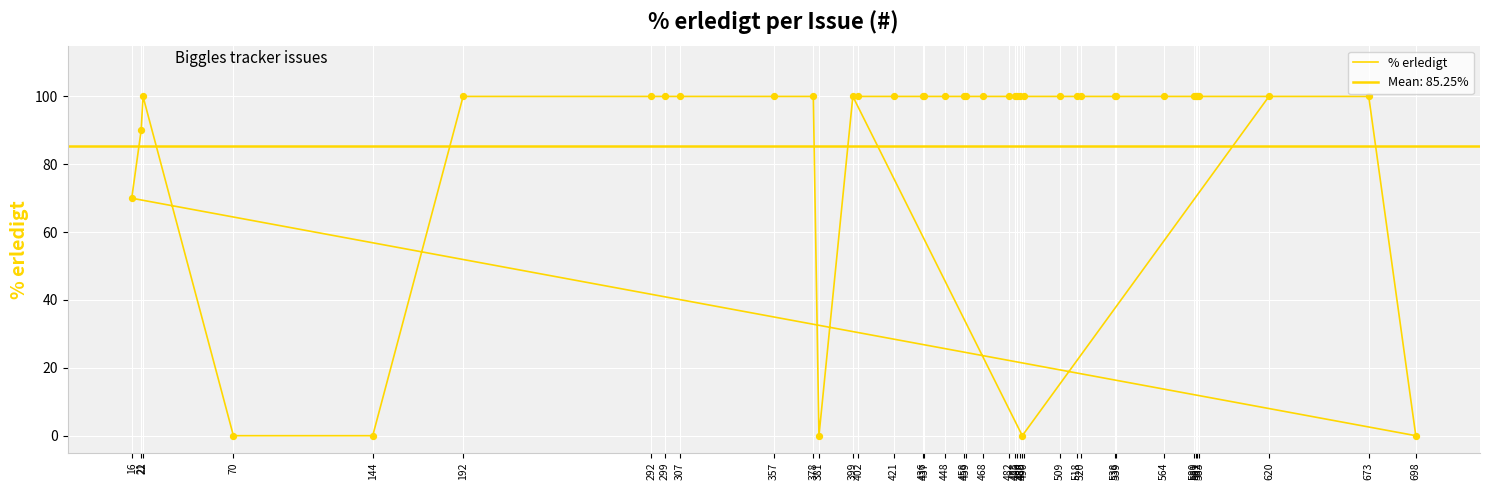

What is the change in value from 192 to 144?

-100